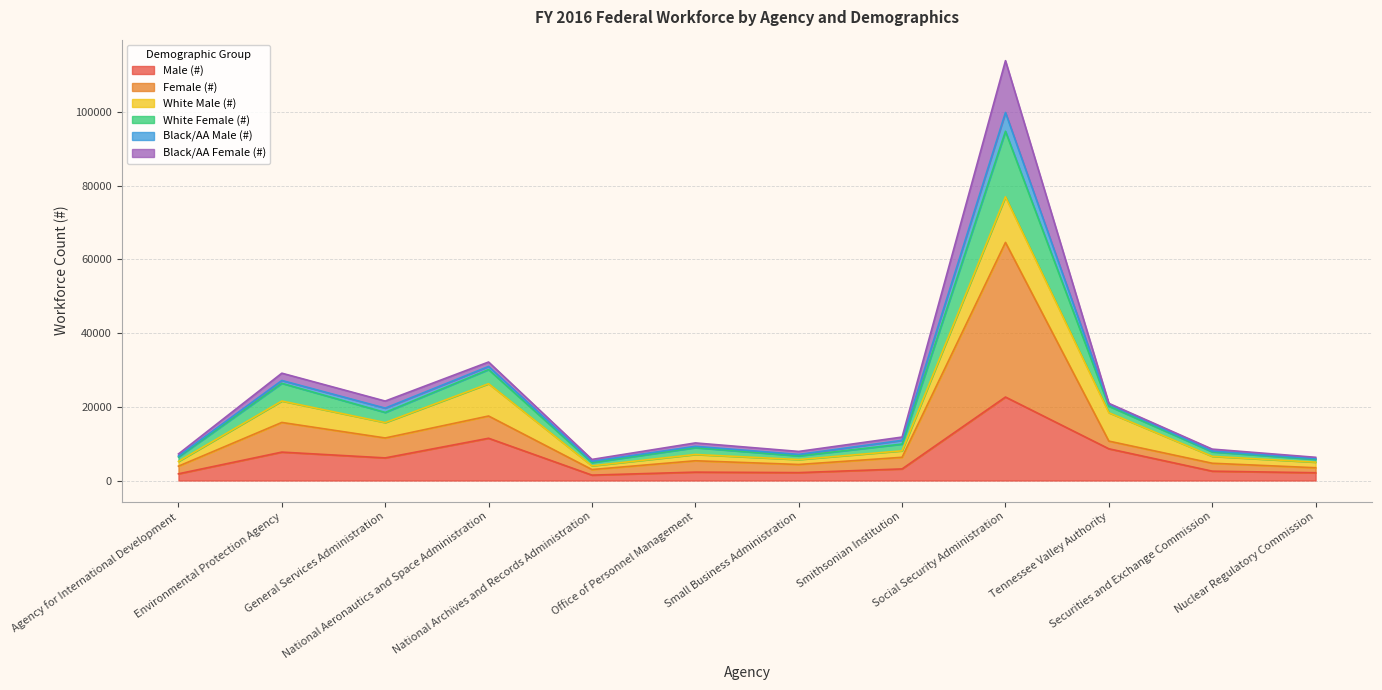

At which label does Male (#) reach its peak?

Social Security Administration